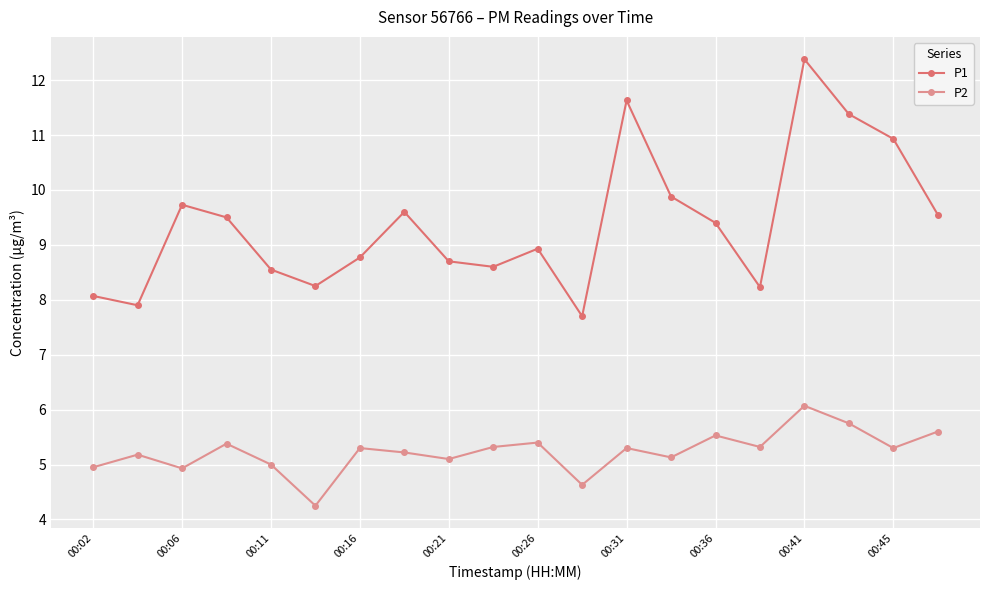

Rank the series by their maximum value, from lowest to highest.

P2, P1